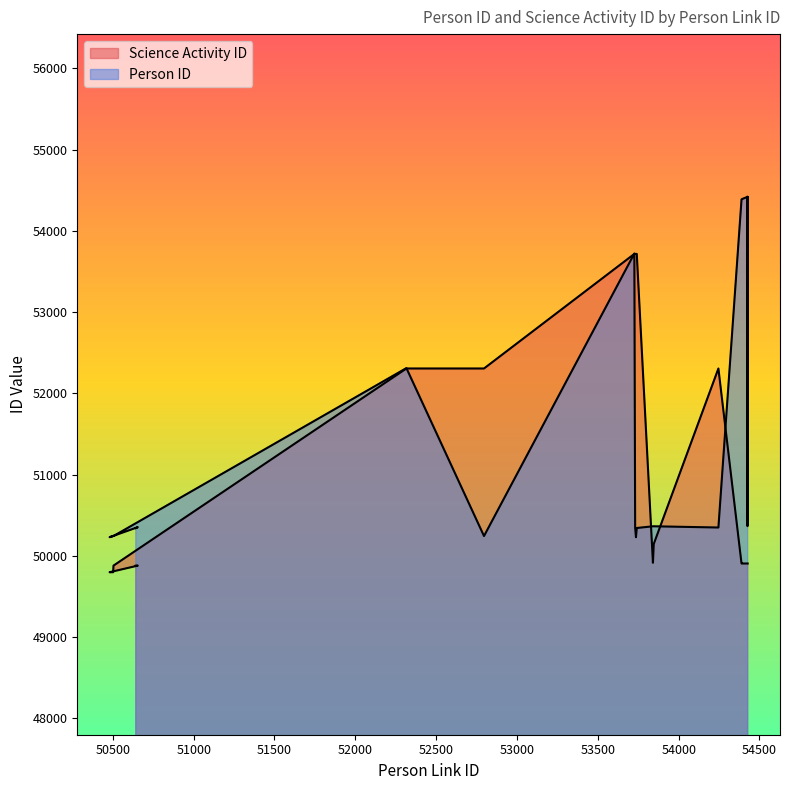

Does the chart display data point markers on the line(s)?

No